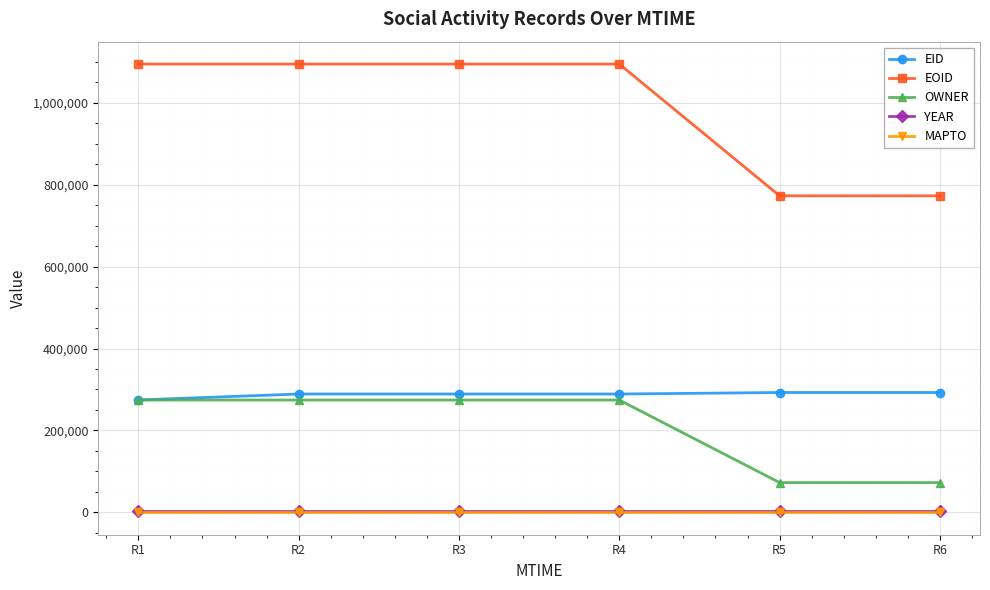

True or false: MAPTO and EID cross at least once.

False